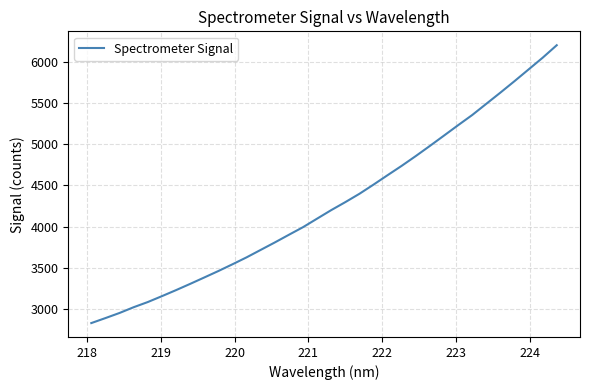

What is the difference between the maximum and minimum values?

3371.3